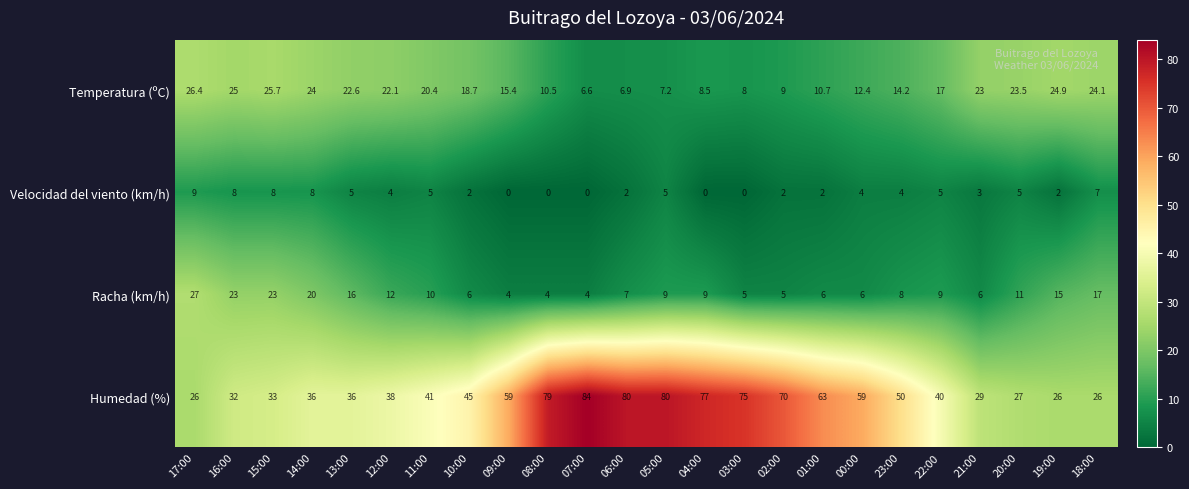

At which category is the sum across all series the highest?

05:00